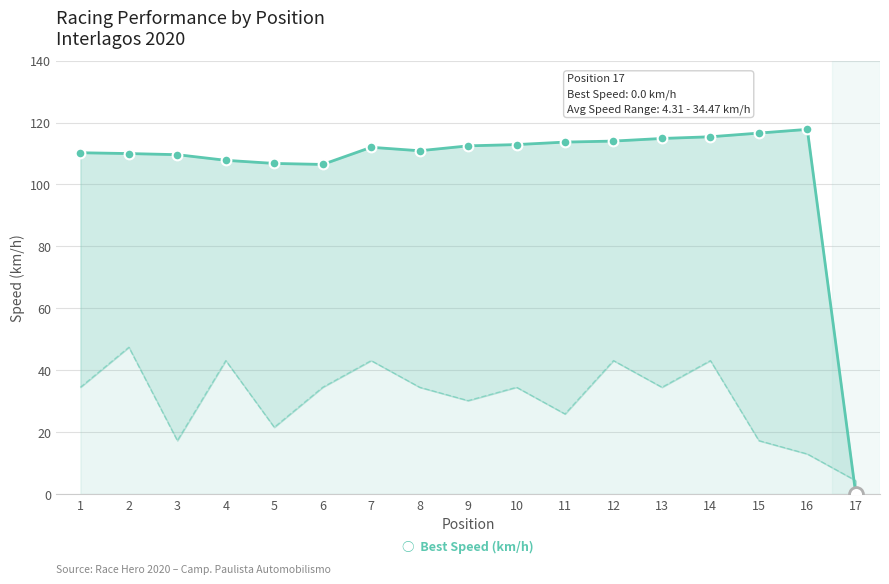

At which label does Average Speed (km/h) reach its minimum?

17